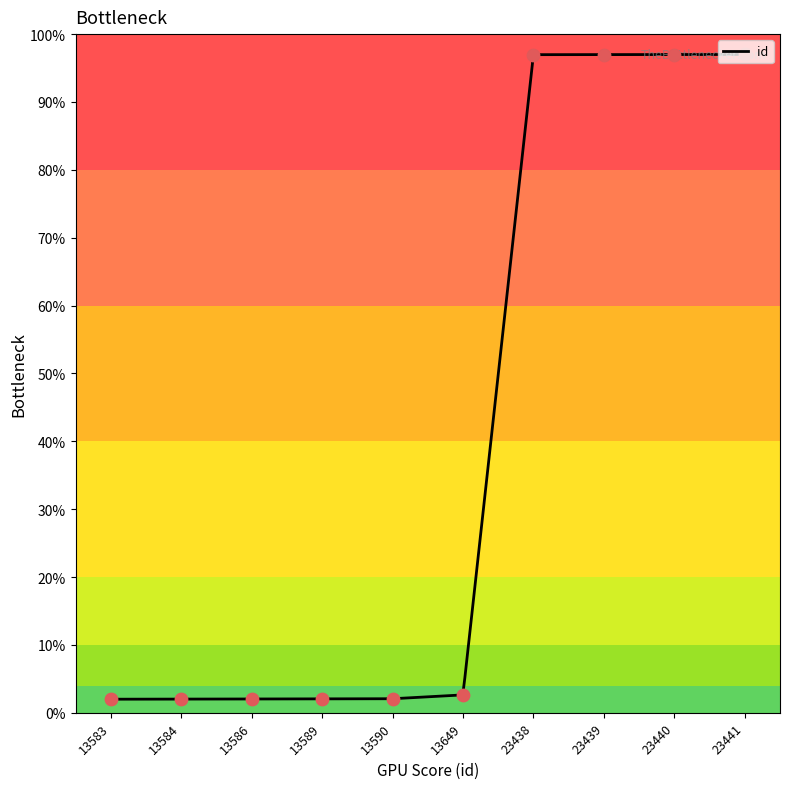

What is the lowest value of the id series?

2.0